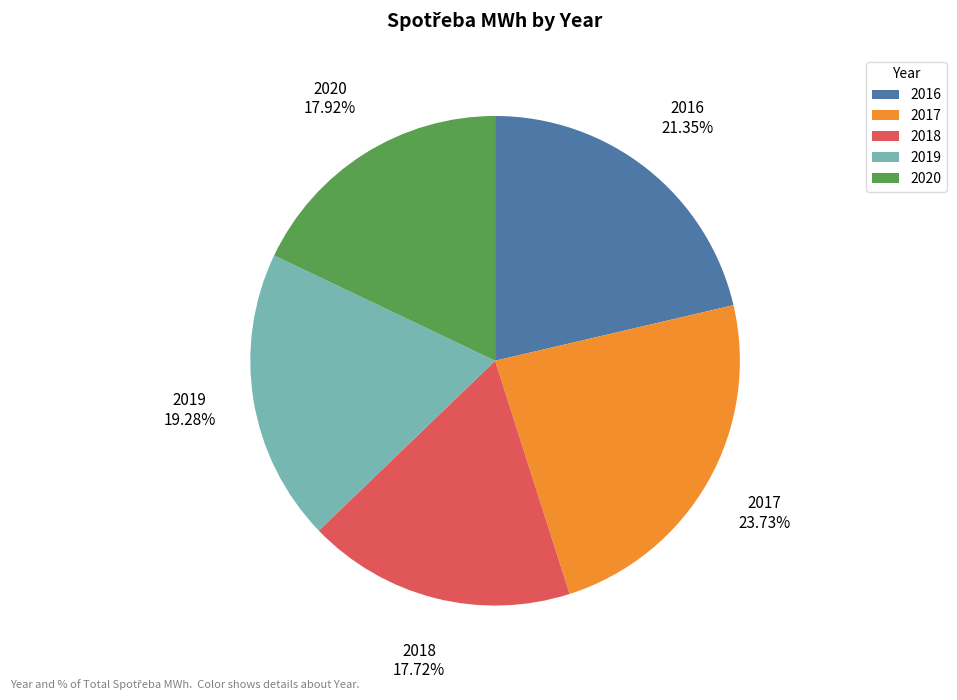

To the nearest percent, what is the combined percentage of 2020 and 2019?

37%